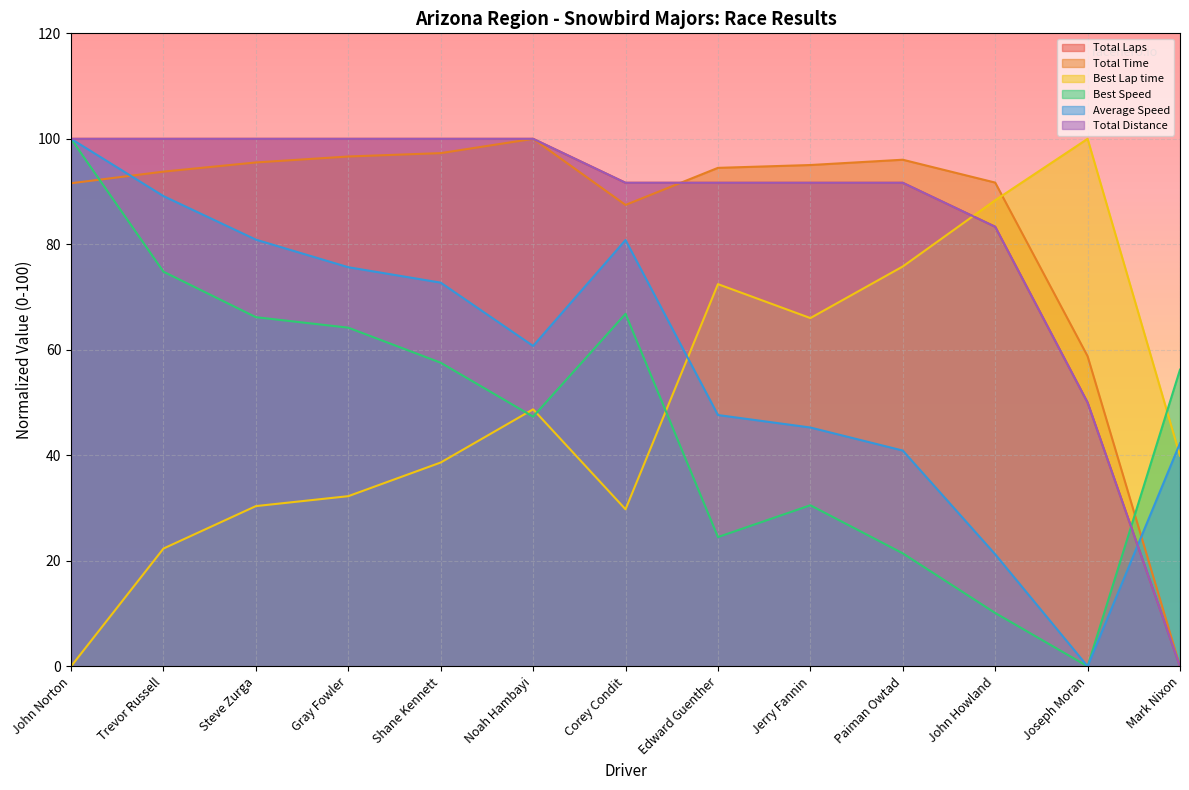

Where is Total Time nearest to the value 50?

Joseph Moran